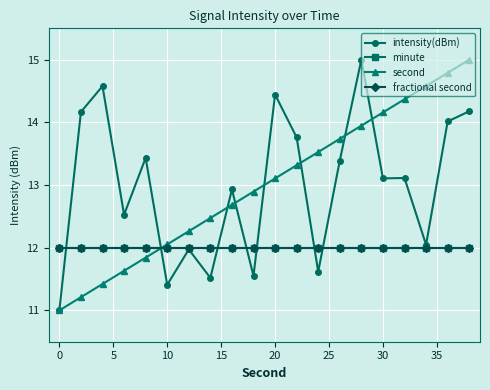

Does the chart have visible grid lines?

Yes